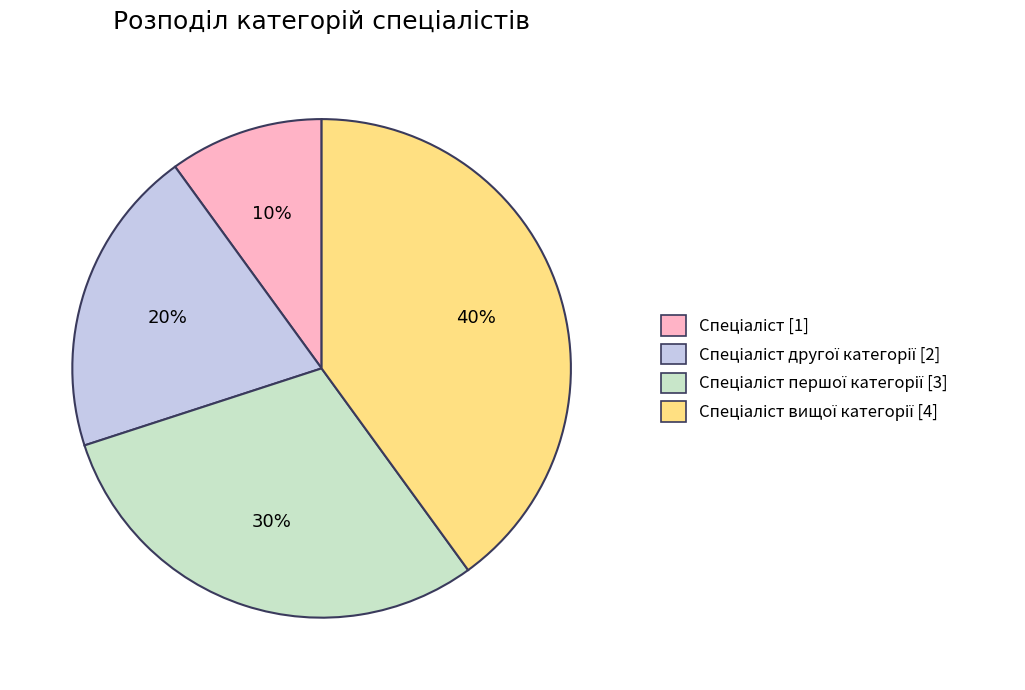

To the nearest percent, what is the difference between the largest and smallest slice percentages?

30%